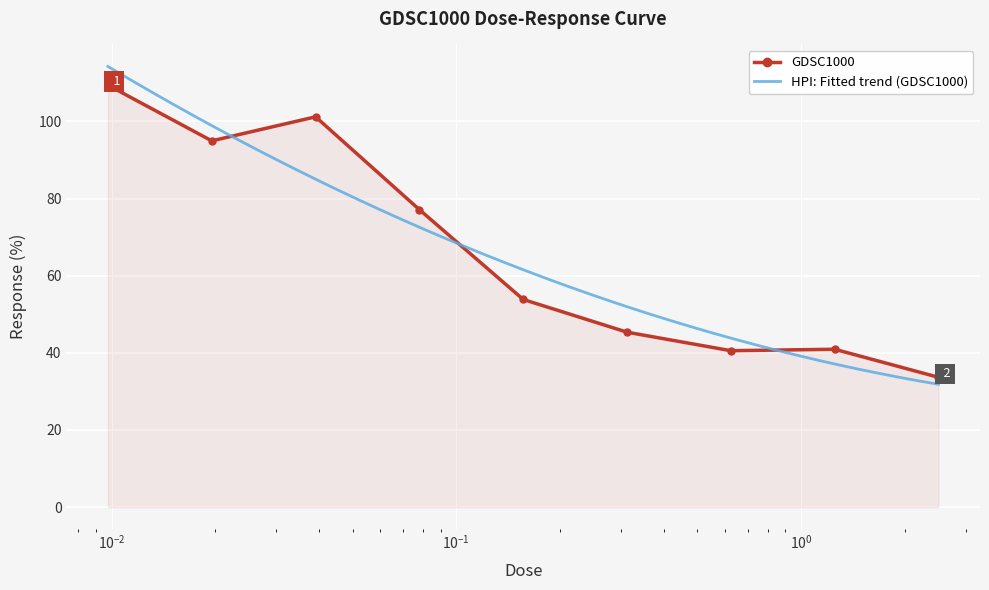

The chart shows a value of 109.4 at 0.00976562. True or false?

True